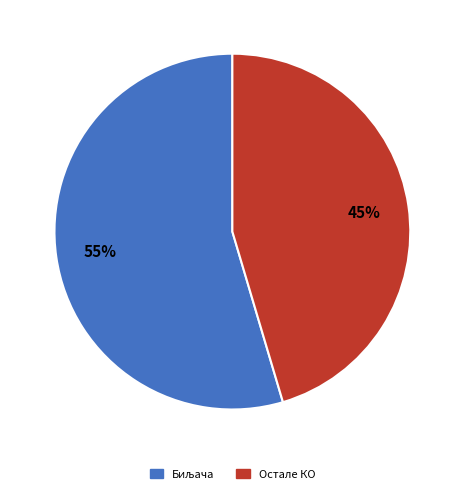

Is it true that Остале КО is 40% of the pie?

False